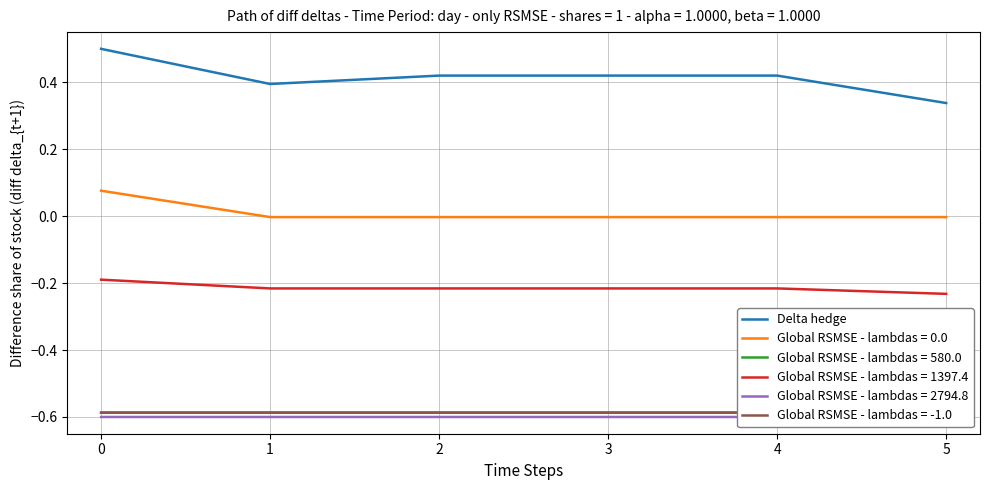

Reading left to right, what are all the values shown in this chart?

0=0.5	1=0.4	2=0.4	3=0.4	4=0.4	5=0.3